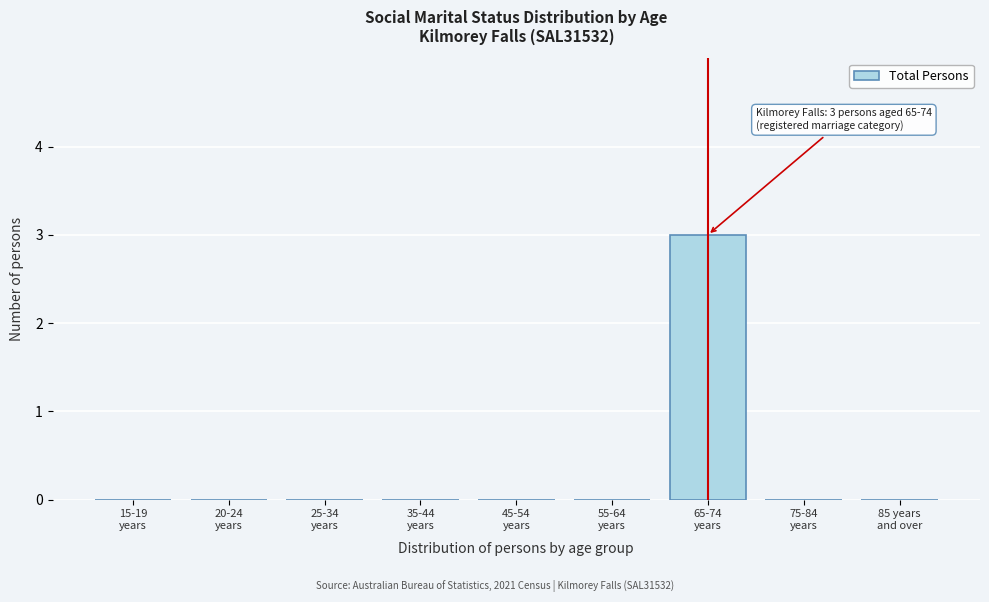

What is the maximum value shown in the chart?

3